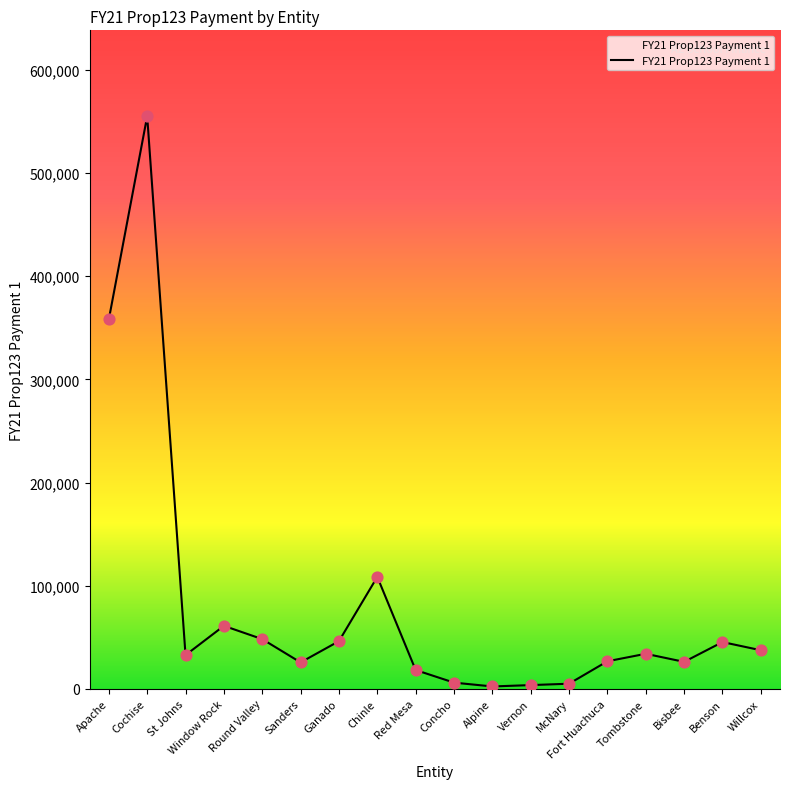

Between Alpine and Willcox, which is larger?

Willcox